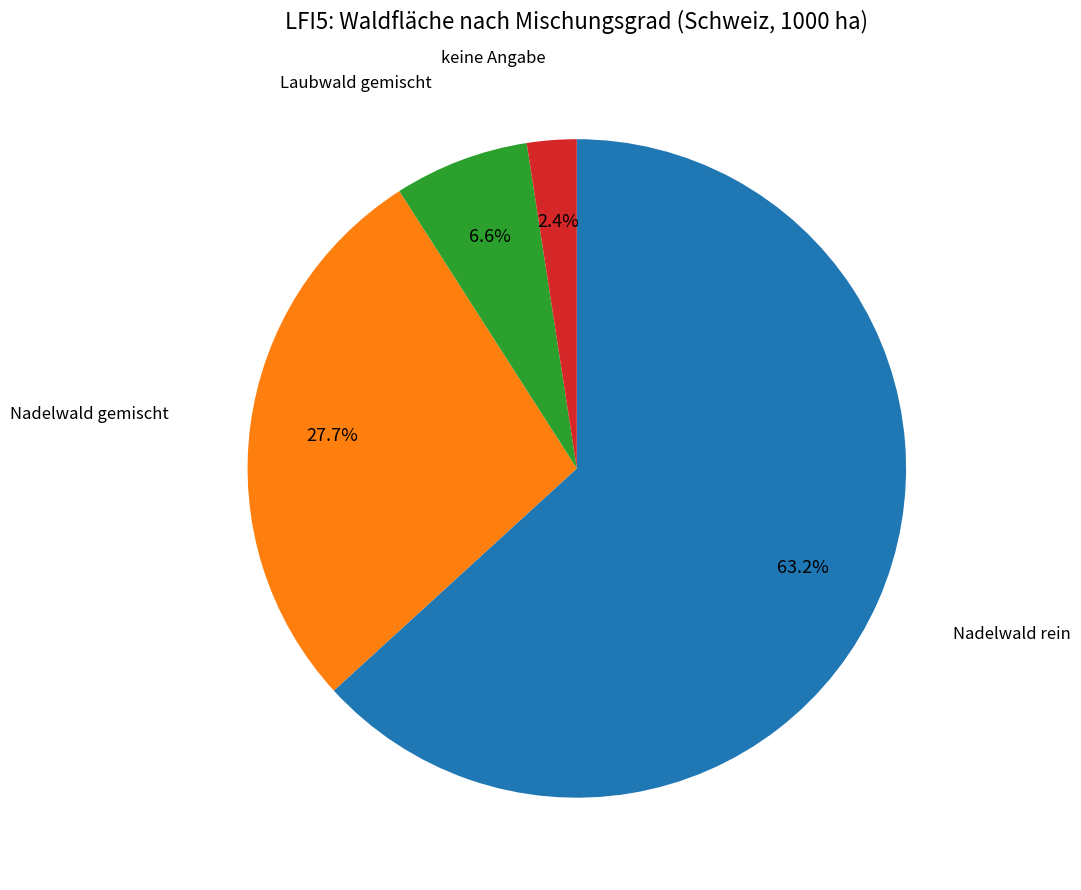

Which slice is the largest?

Nadelwald rein